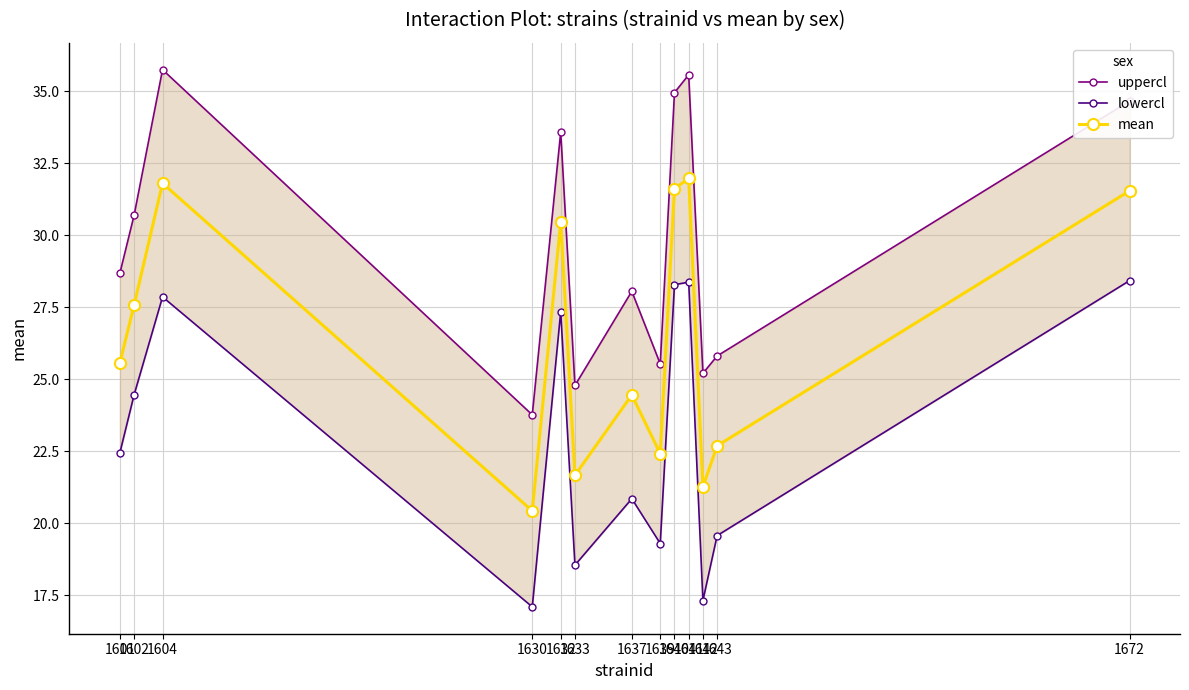

Is the value of mean at 1641 greater than the value of lowercl at 1601?

Yes